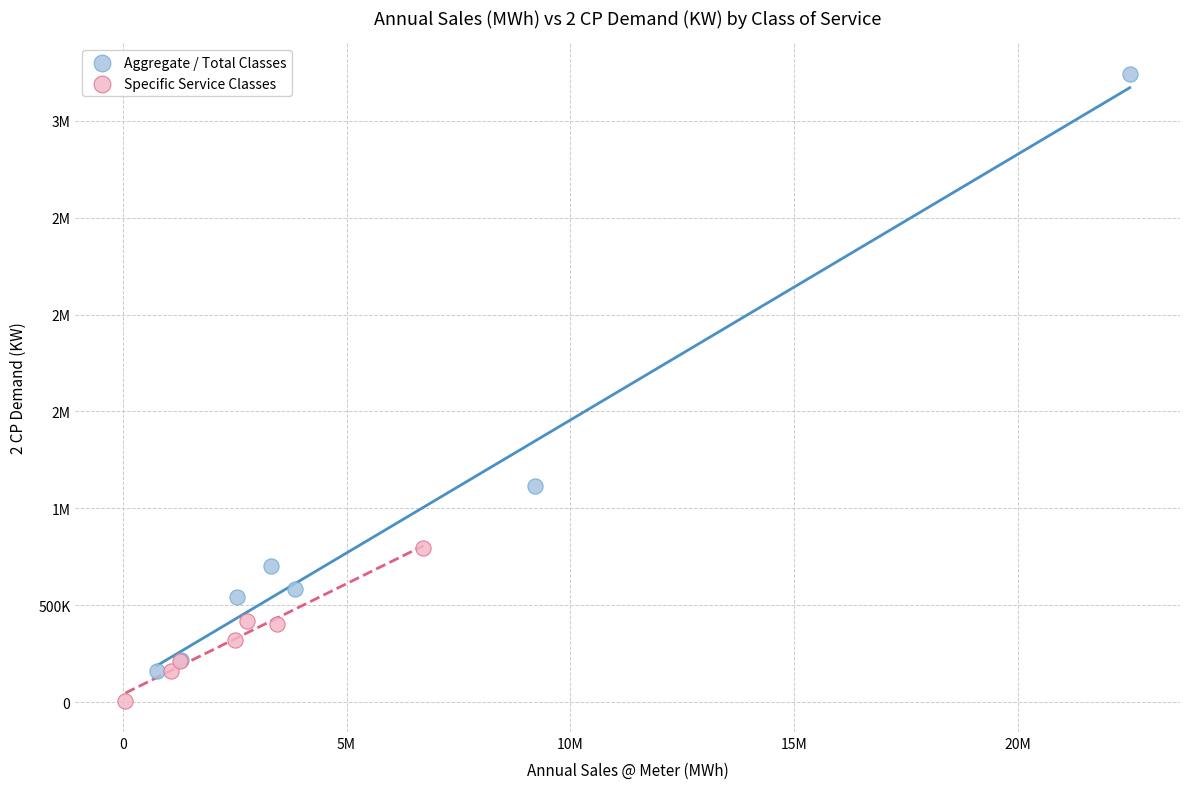

What are all the series names shown in the legend?

Aggregate / Total Classes, Specific Service Classes